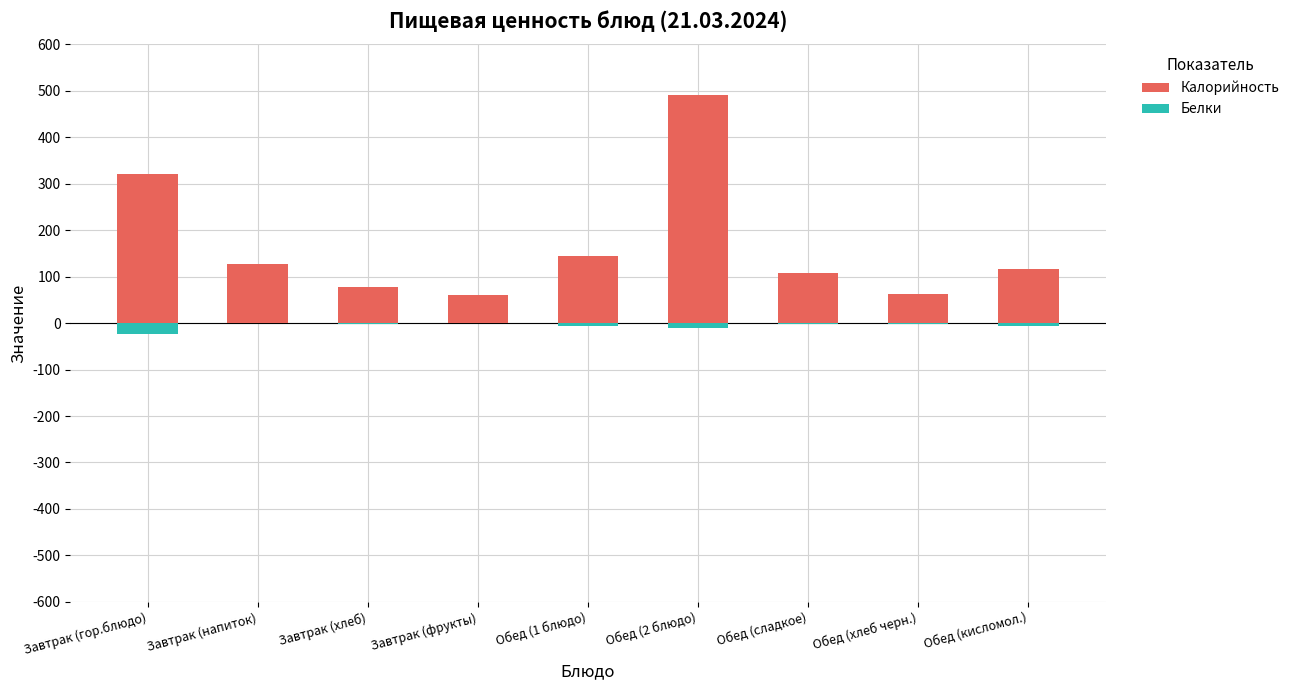

At which category does the chart reach its minimum across all series?

Завтрак (гор.блюдо)